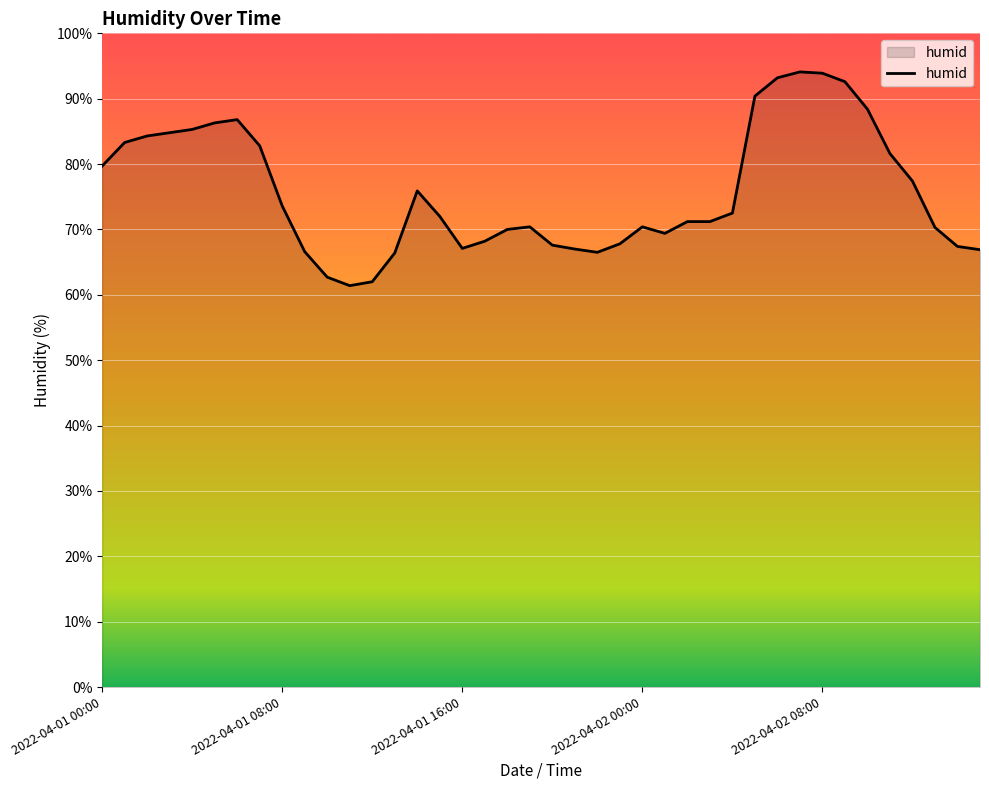

What is the smallest value displayed?

61.4